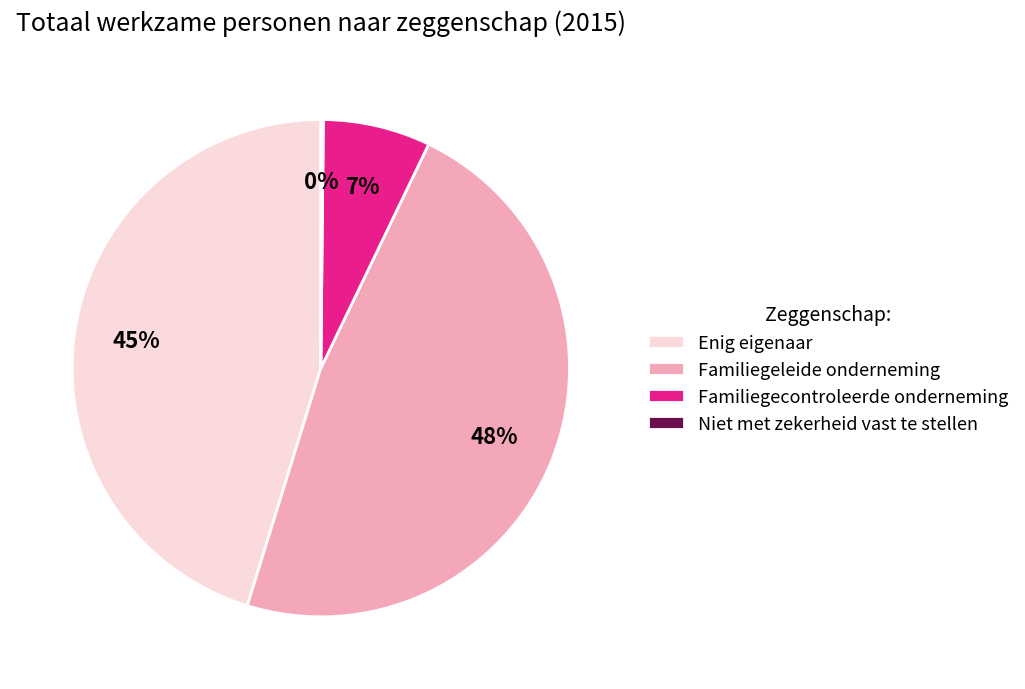

To the nearest percent, what is the average slice percentage?

25%